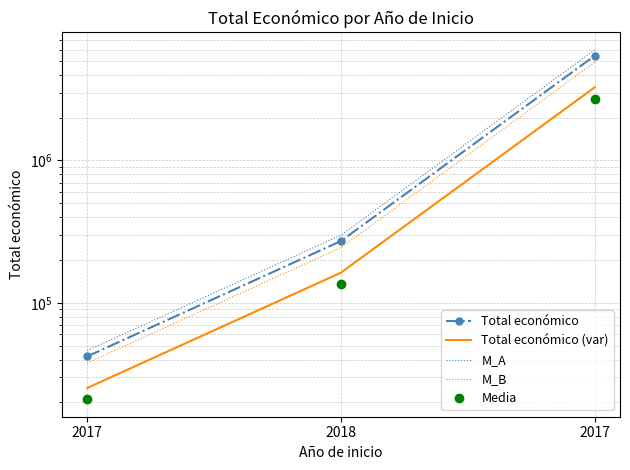

Rank the series at 2017 from highest to lowest value.

M_A, Total económico, M_B, Total económico (var), Media